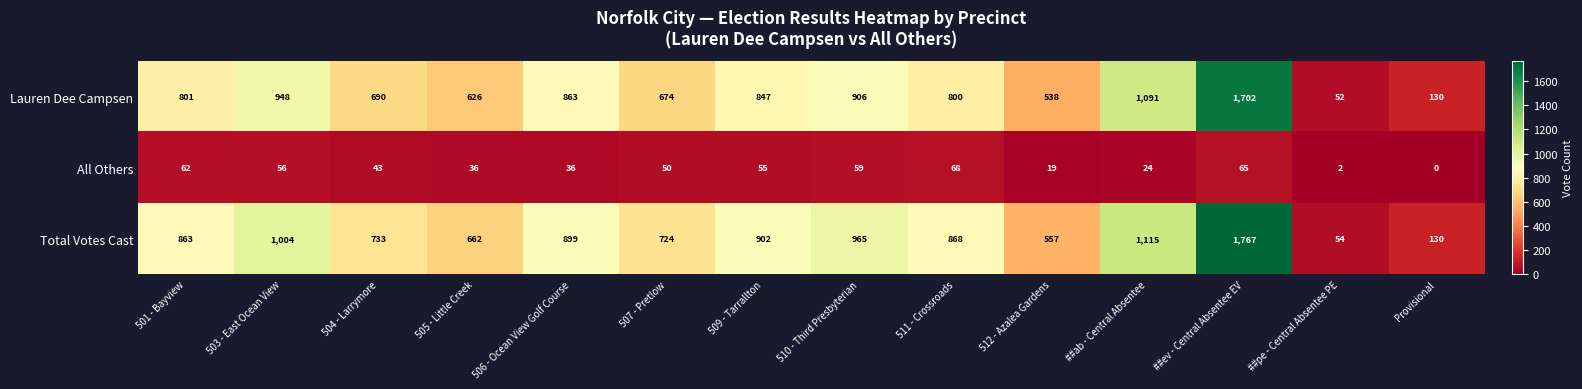

What value does the All Others series have at 511 - Crossroads, to the nearest 5?

70